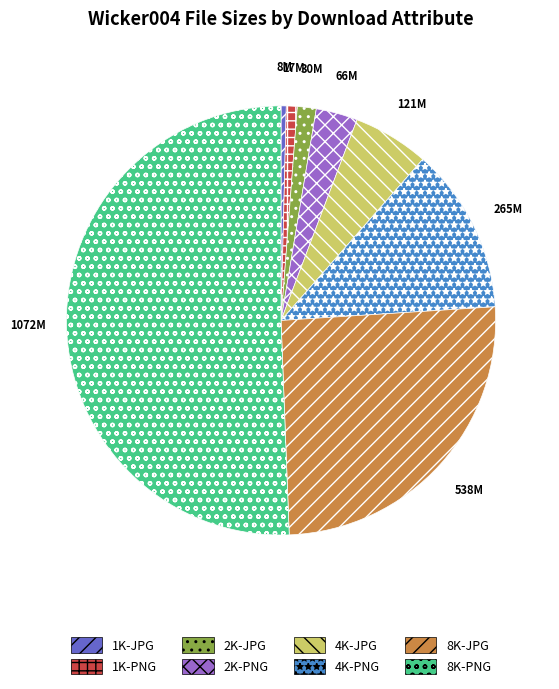

Is the sum of 2K-PNG and 4K-PNG greater than half?

No